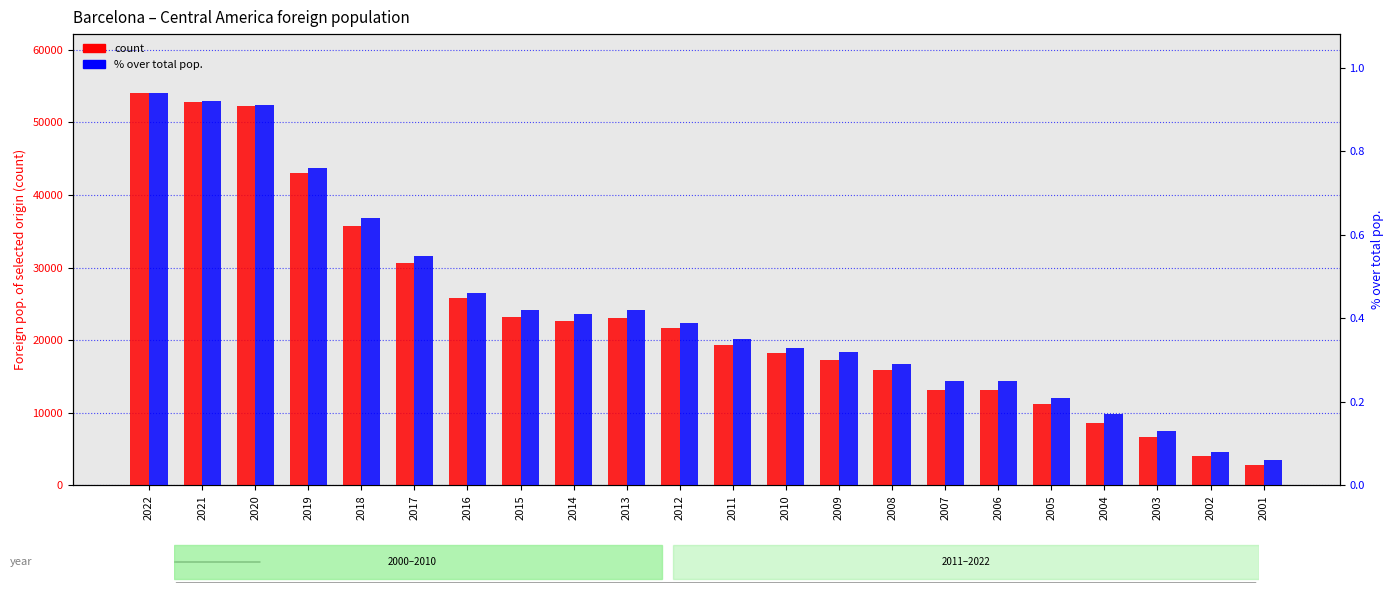

What is the value of the count bar at the 19th from the left?

8609.0